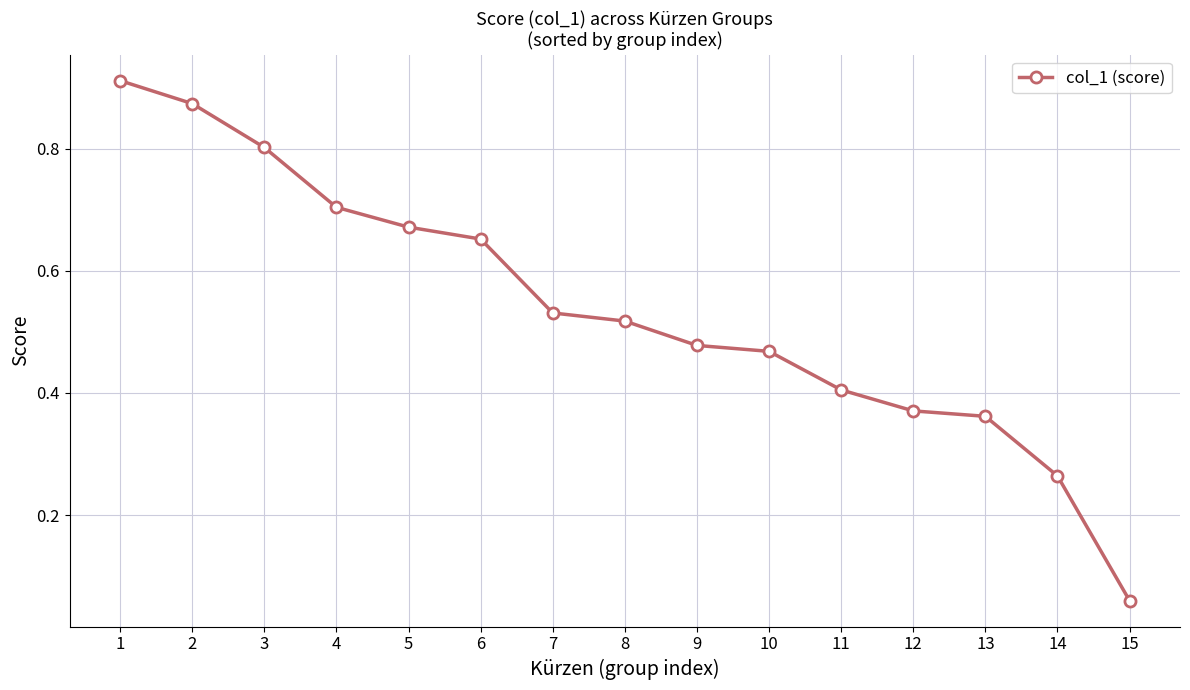

List the labels in order of value, smallest first.

15, 14, 13, 12, 11, 10, 9, 8, 7, 6, 5, 4, 3, 2, 1